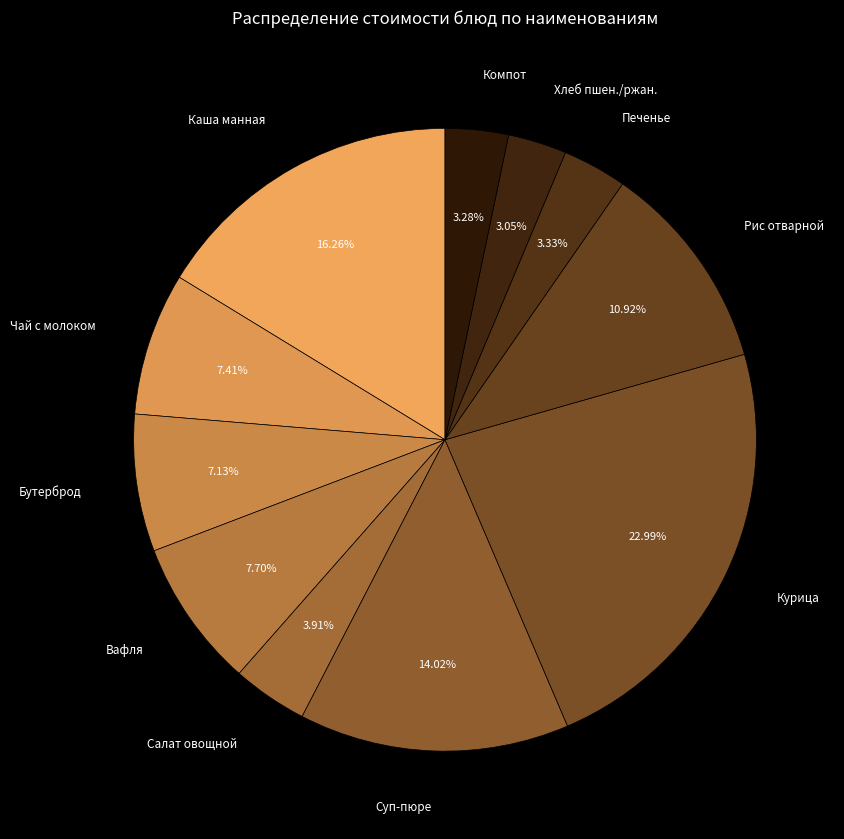

Which slice is the smallest?

Пшеничный / ржаной